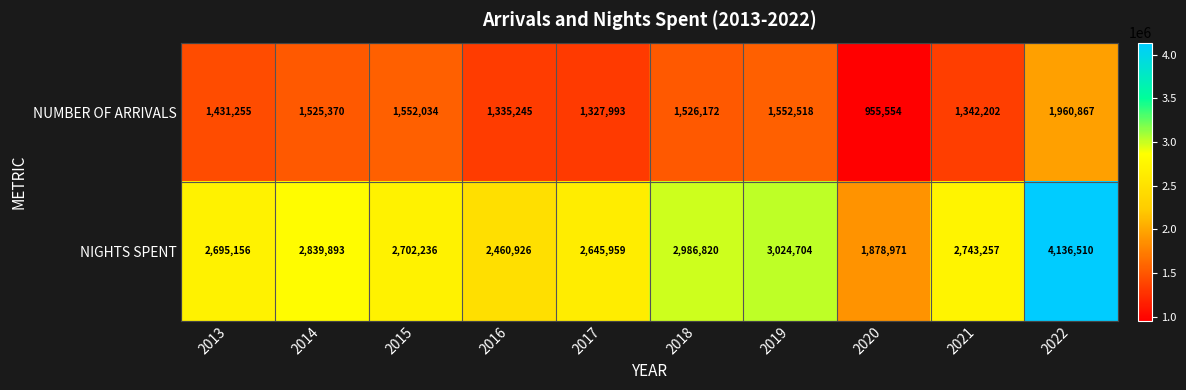

List the series in order of their overall mean, lowest first.

NUMBER OF ARRIVALS, NIGHTS SPENT